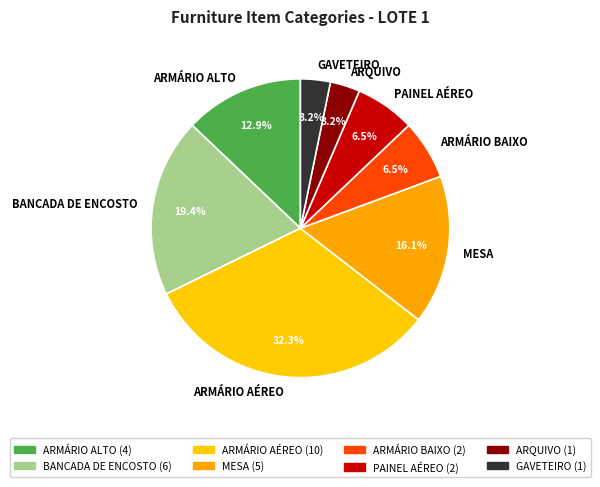

Combined, what portion of the pie is ARMÁRIO ALTO and GAVETEIRO?

16.1%